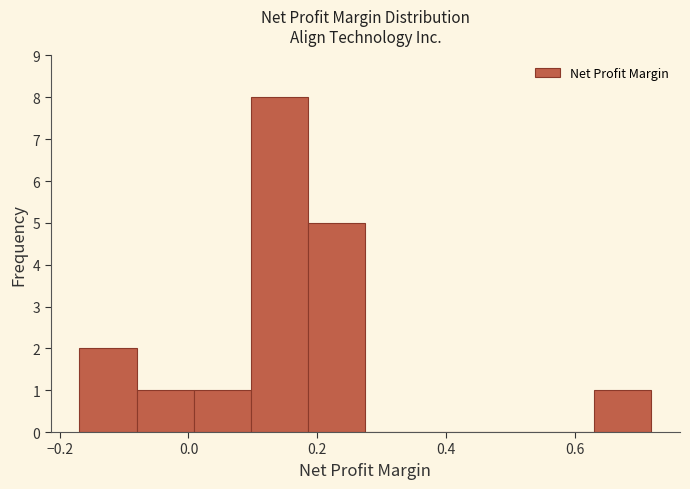

How tall is the bar that spans 0.18 to 0.28 on the x-axis? Neither the bar edges nor the heights are printed on the chart, so give them approximately, as read against the axes.

5